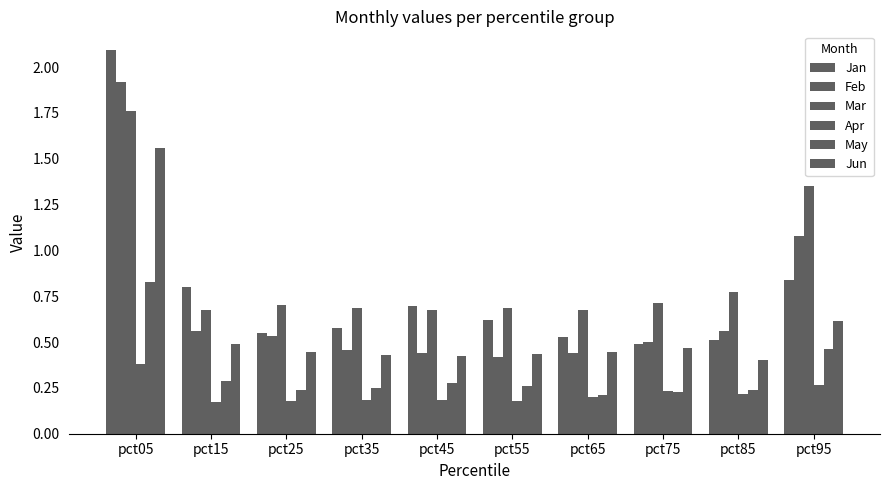

What is the sum of all Jun values?

5.7